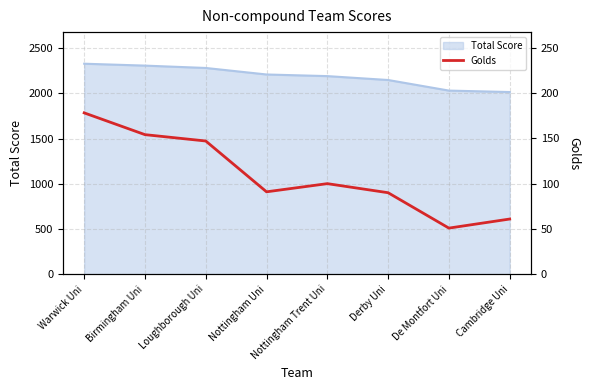

Which label corresponds to the smallest value in the chart?

De Montfort Uni